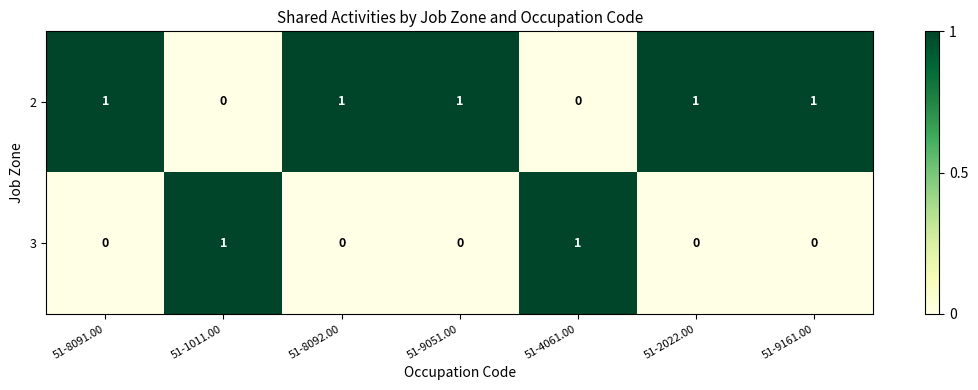

Reading right to left, extract all data points from this chart.

2: 51-9161.00=1	51-2022.00=1	51-4061.00=0	51-9051.00=1	51-8092.00=1	51-1011.00=0	51-8091.00=1
3: 51-9161.00=0	51-2022.00=0	51-4061.00=1	51-9051.00=0	51-8092.00=0	51-1011.00=1	51-8091.00=0